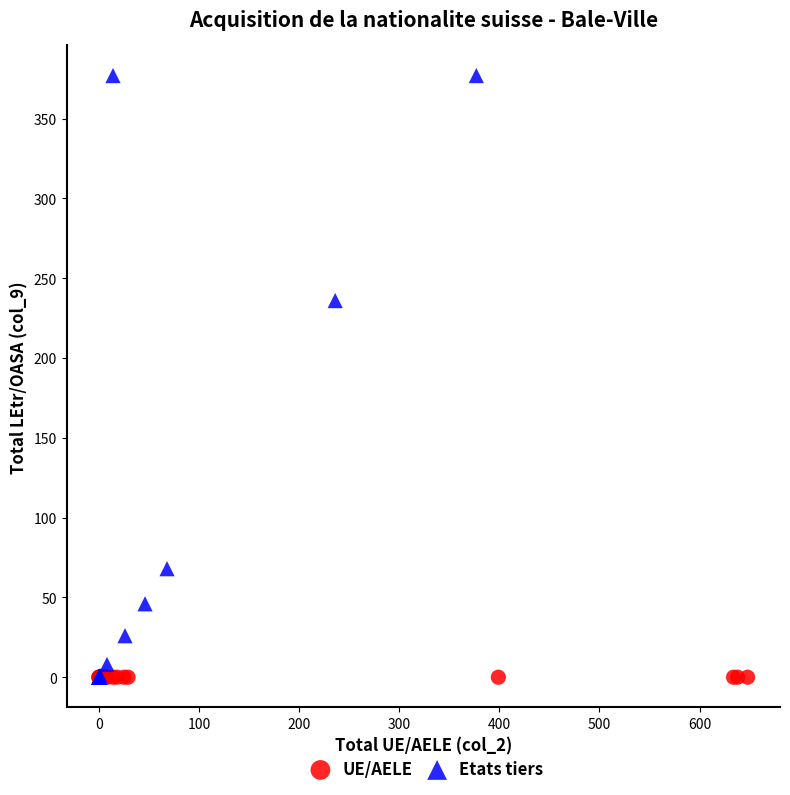

Which series contains the highest Y value?

Etats tiers